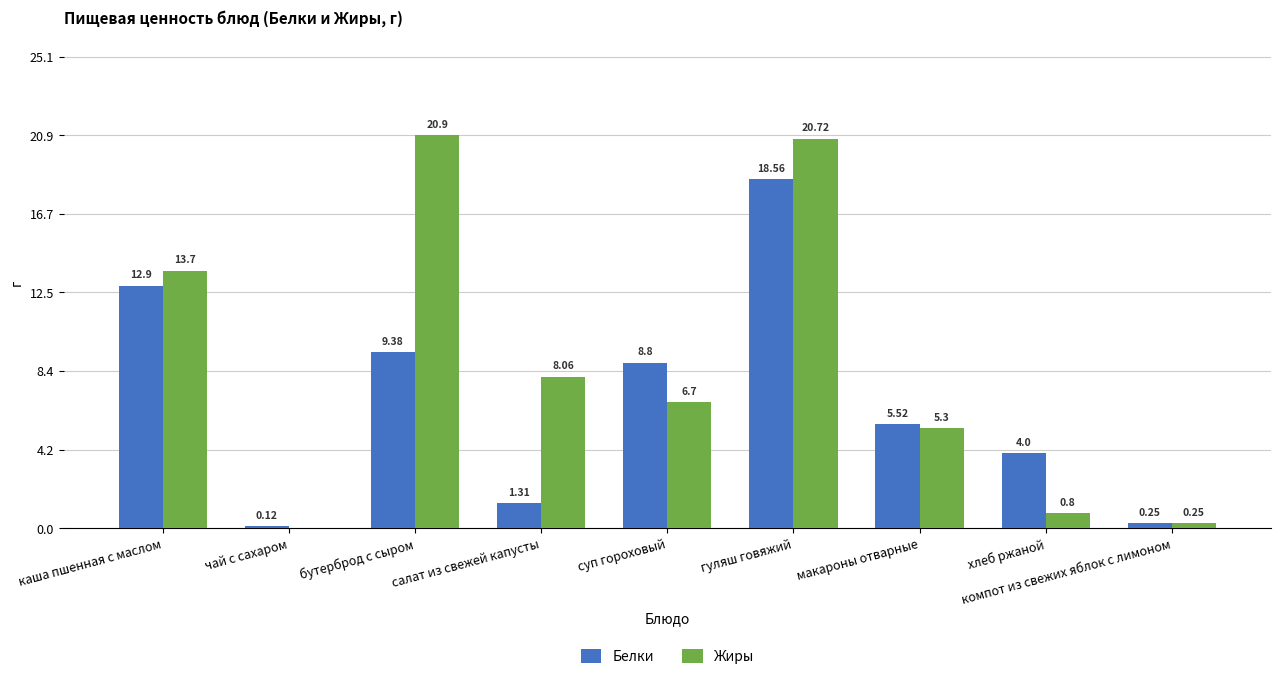

Is the value of Белки at салат из свежей капусты greater than the value of Жиры at хлеб ржаной?

Yes